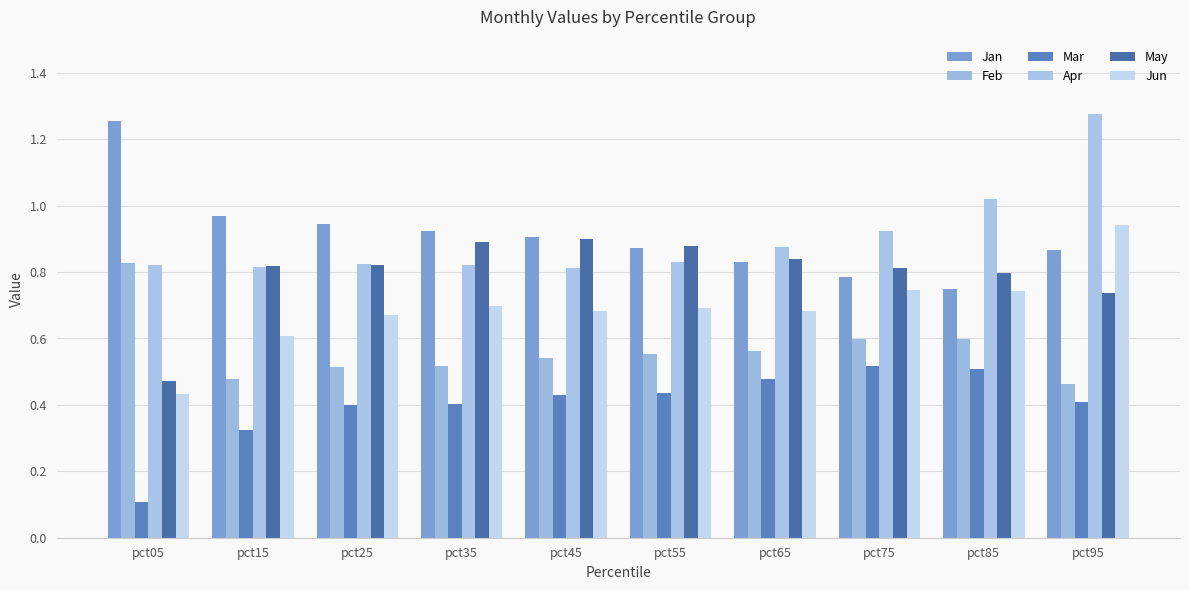

What is the difference between the Jan values at pct45 and pct65?

0.1